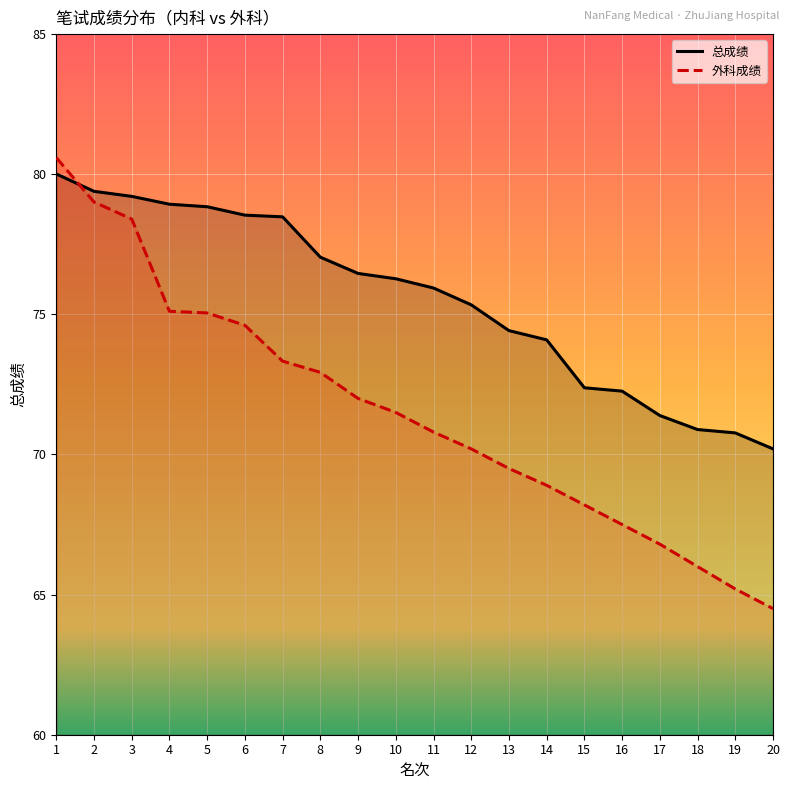

What are all the series names shown in the legend?

总成绩, 外科成绩